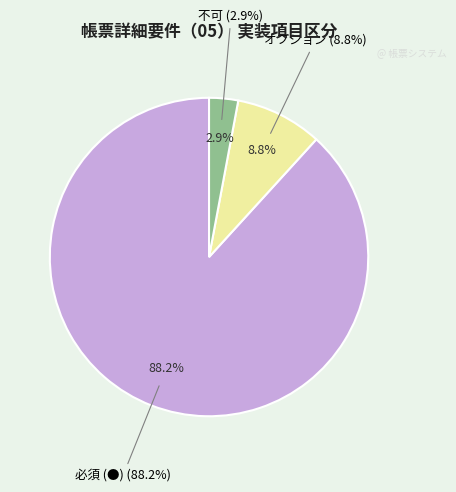

Is the sum of オプション and 不可 greater than half?

No